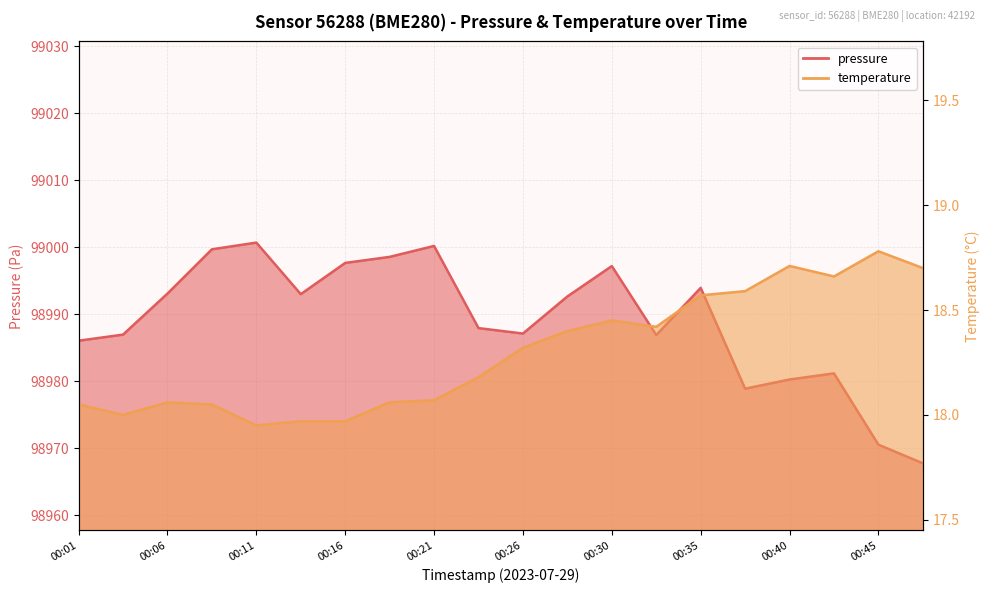

Reading right to left, extract all data points from this chart.

pressure: 00:47=98967.8	00:45=98970.6	00:43=98981.2	00:40=98980.3	00:38=98978.9	00:35=98993.9	00:33=98986.9	00:30=98997.2	00:28=98992.7	00:26=98987.1	00:23=98987.9	00:21=99000.2	00:18=98998.6	00:16=98997.7	00:14=98993.0	00:11=99000.7	00:09=98999.7	00:06=98993.1	00:04=98987.0	00:01=98986.1
temperature: 00:47=18.7	00:45=18.8	00:43=18.7	00:40=18.7	00:38=18.6	00:35=18.6	00:33=18.4	00:30=18.4	00:28=18.4	00:26=18.3	00:23=18.2	00:21=18.1	00:18=18.1	00:16=18.0	00:14=18.0	00:11=17.9	00:09=18.1	00:06=18.1	00:04=18.0	00:01=18.1